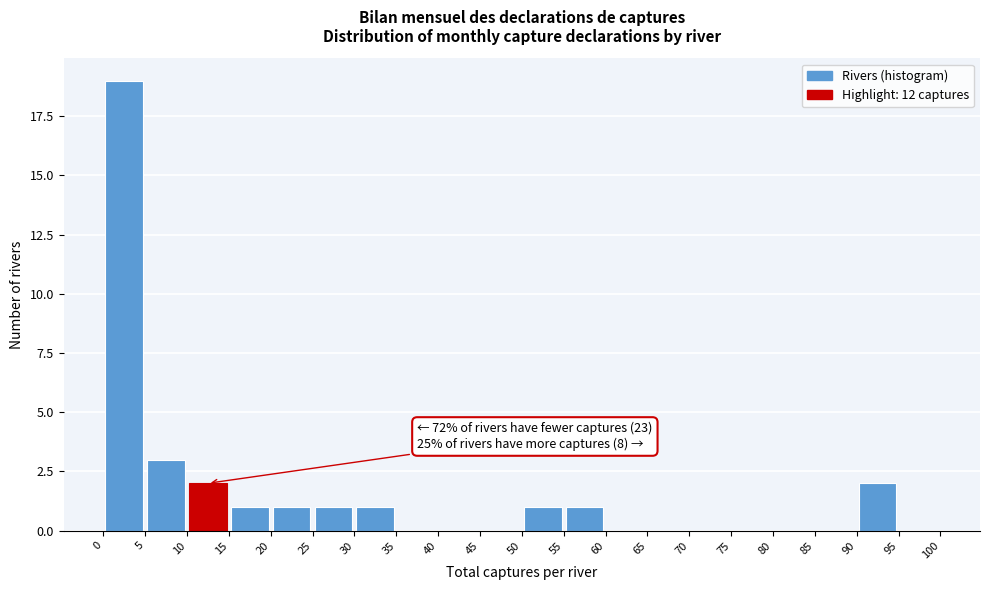

Which range on the x-axis has the tallest bar?

0 to 5